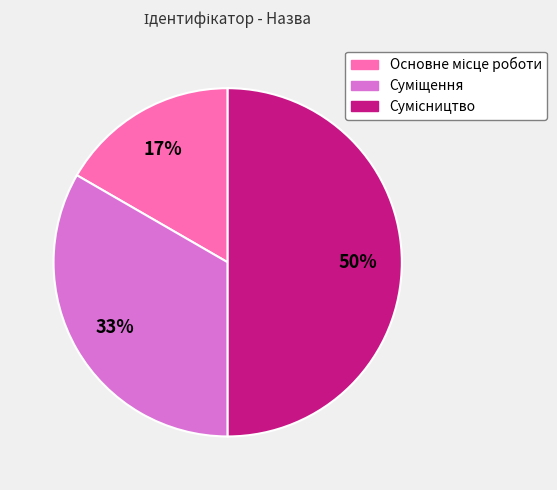

To the nearest percent, what is the difference between the largest and smallest slice percentages?

33%